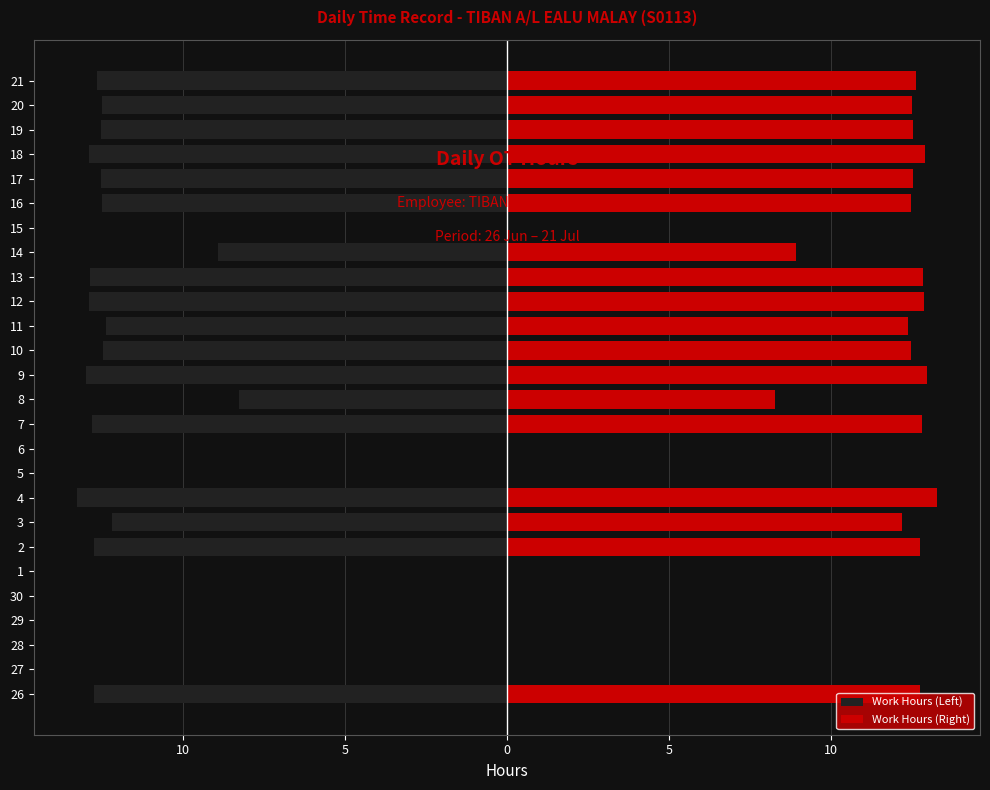

Rank the series at 11 from lowest to highest value.

Work Hours (Left), Work Hours (Right)